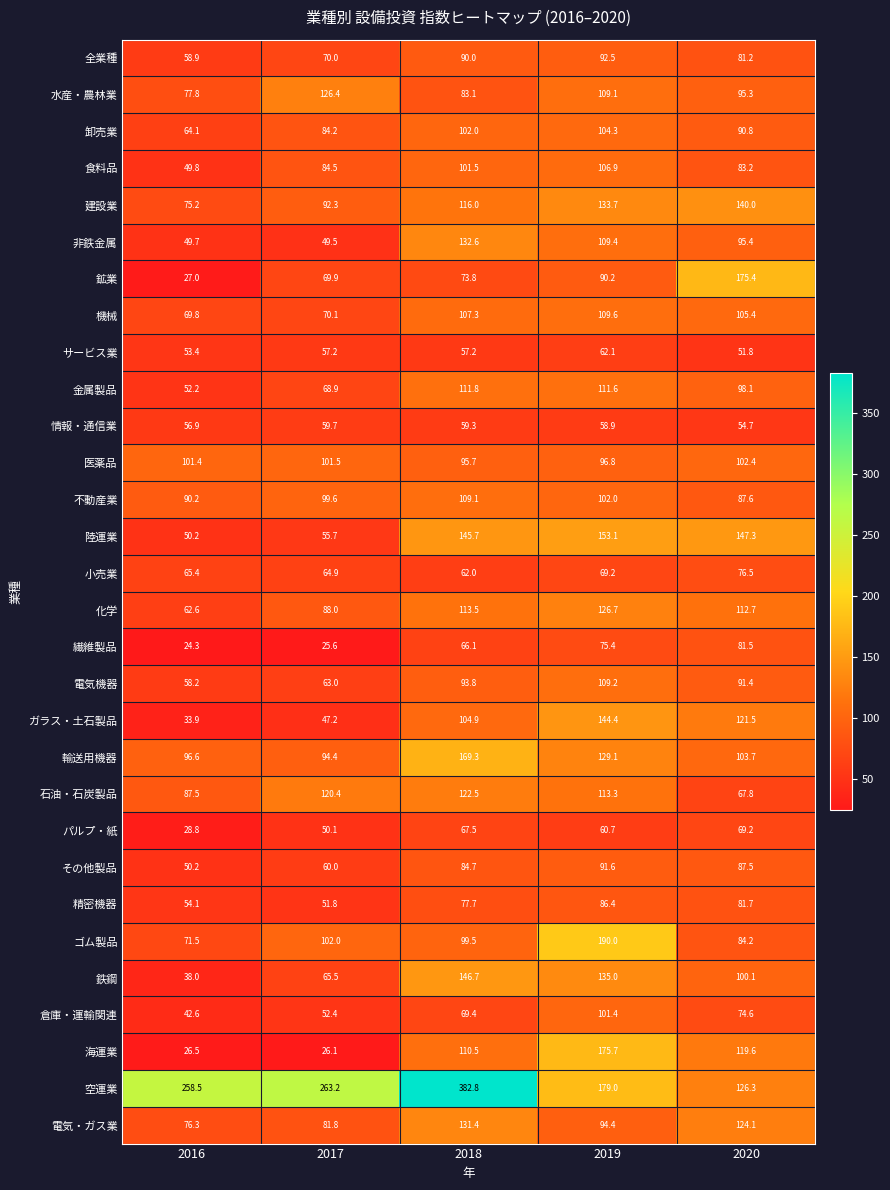

At which label is 陸運業 closest to 101?

2018